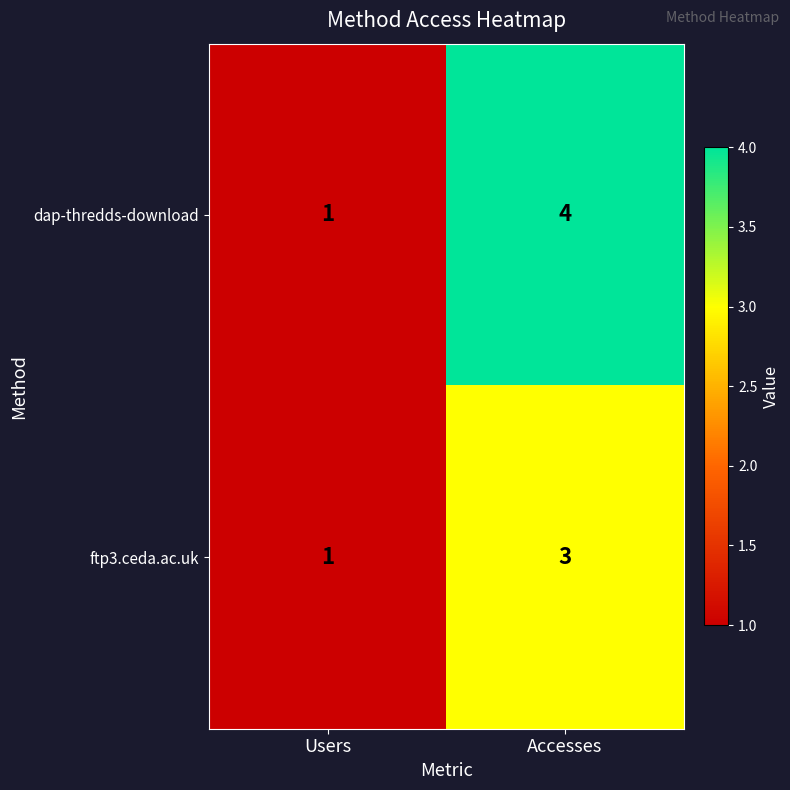

True or false: ftp3.ceda.ac.uk has a value of 3 at Accesses.

True